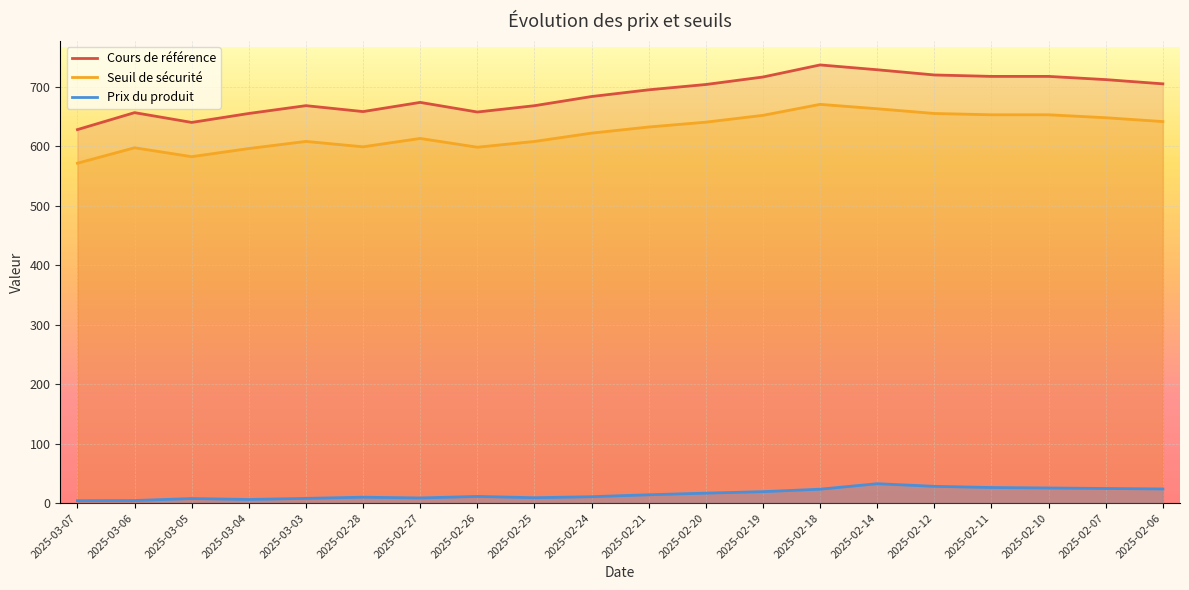

What is the average value of the Seuil de sécurité series?

625.2